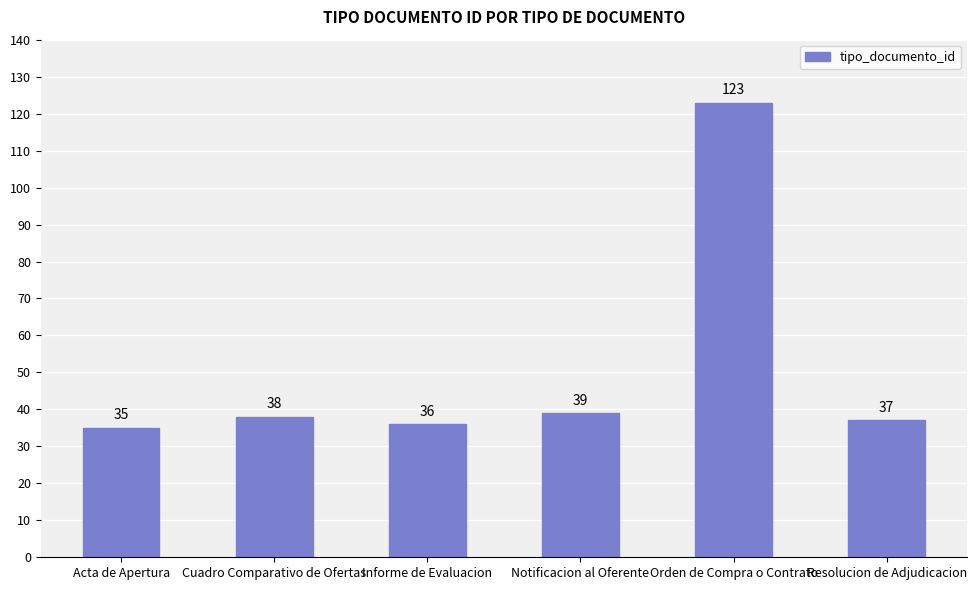

What is the value of the 2nd bar from the left?

38